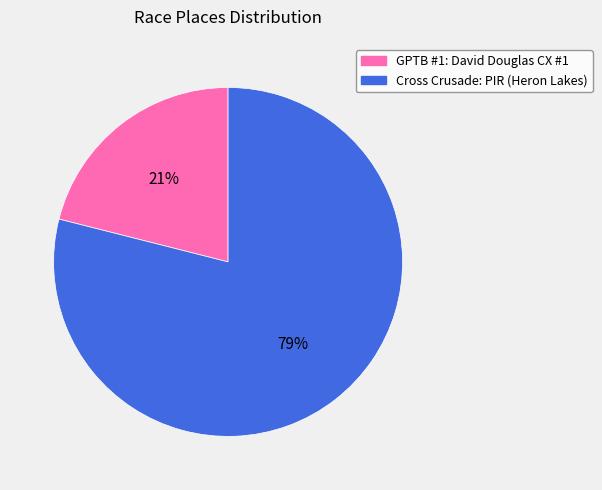

Rank the categories by value from highest to lowest.

Cross Crusade: PIR (Heron Lakes), GPTB #1: David Douglas CX #1